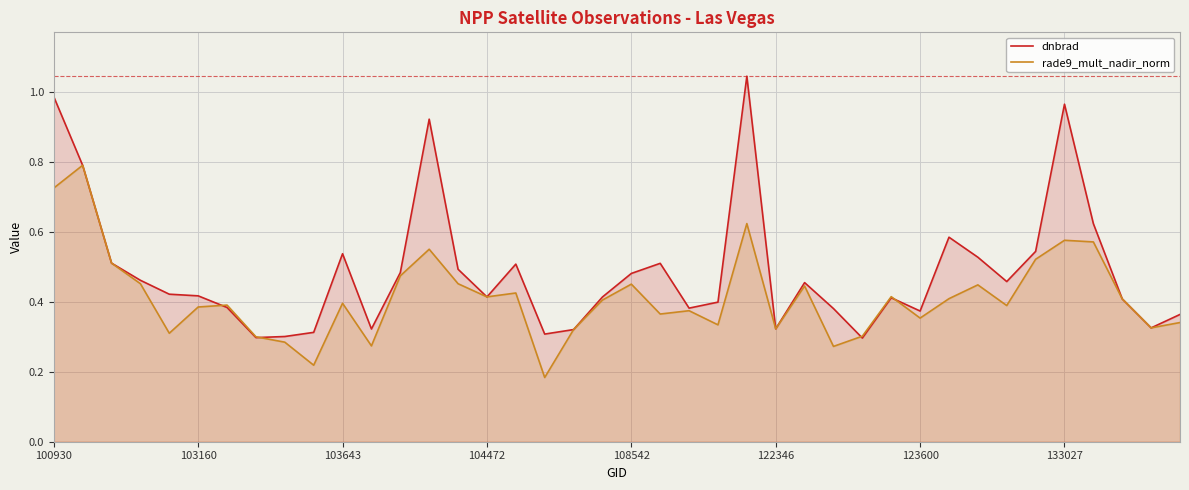

Rank the series by their average value, from highest to lowest.

dnbrad, rade9_mult_nadir_norm